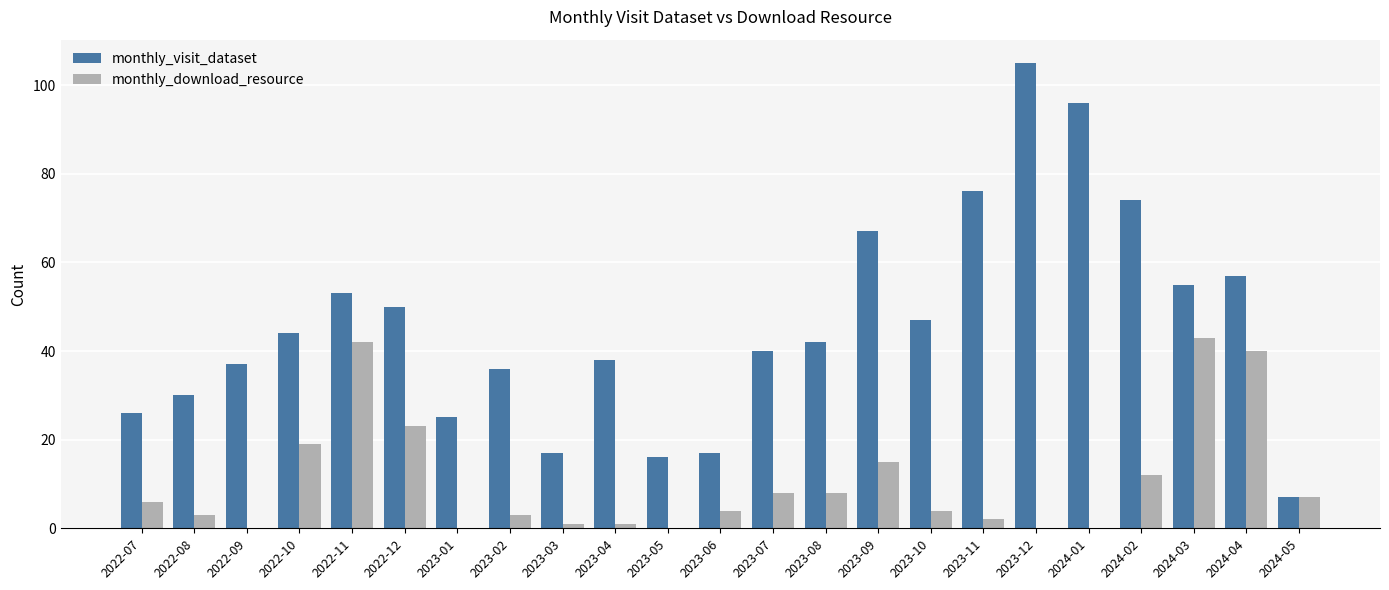

What is the difference between the monthly_download_resource values at 2023-04 and 2024-01?

1